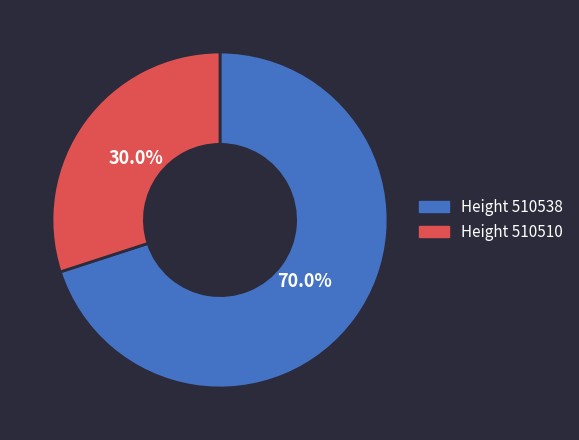

What percentage is NOT represented by Height 510538?

30.0%